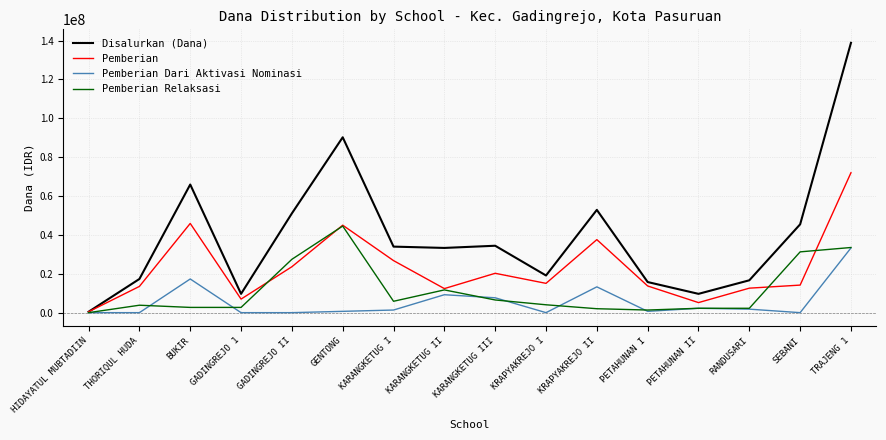

Which label corresponds to the largest value in the chart?

TRAJENG 1